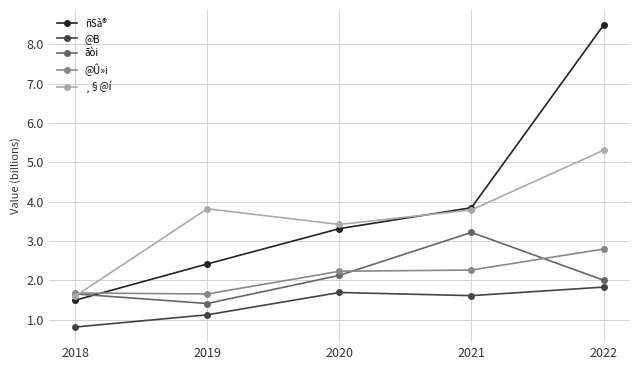

True or false: @B and ñSà® intersect in this chart.

False